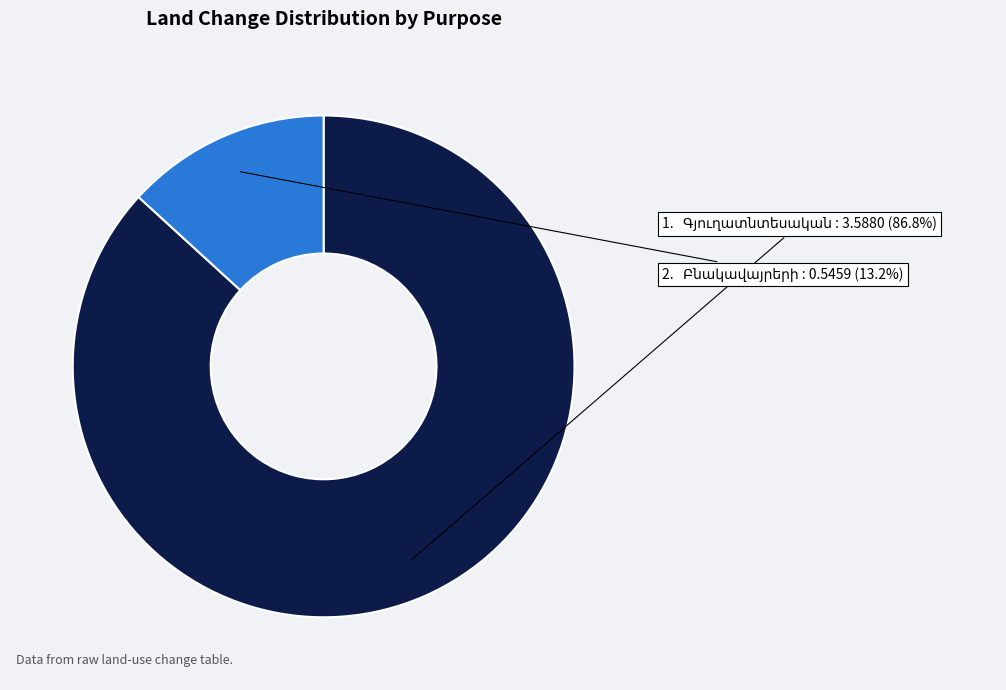

How many segments does this pie chart have?

2